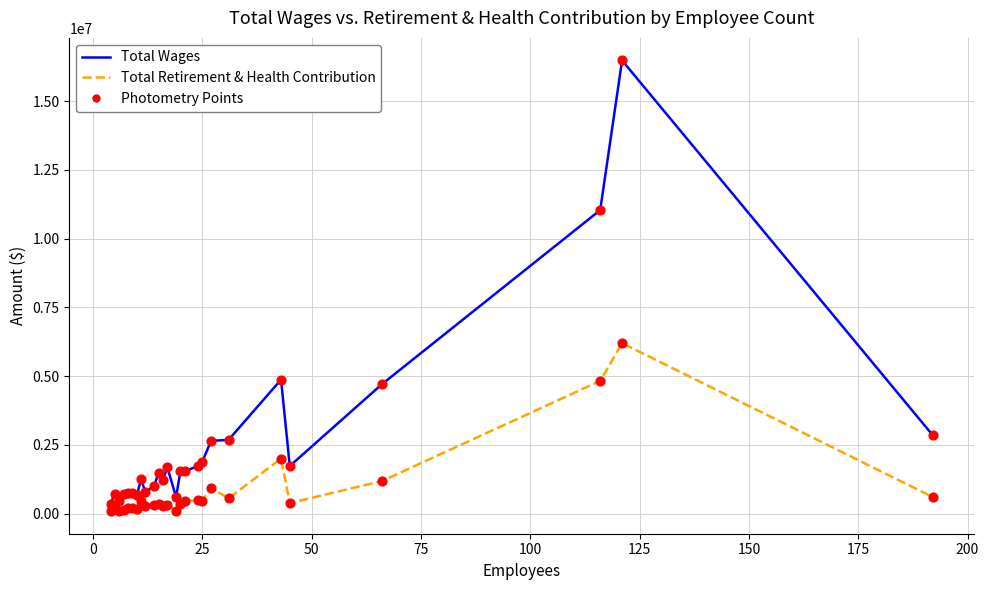

Which series has the largest total across all categories?

Total Wages